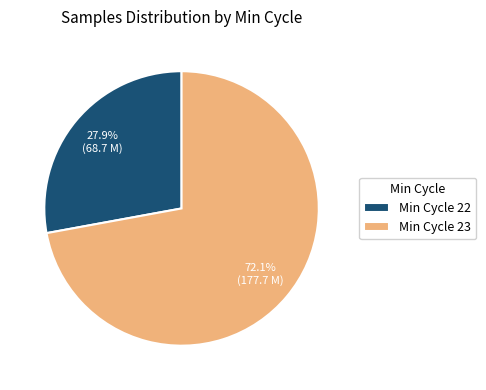

How many slices are in this pie chart?

2